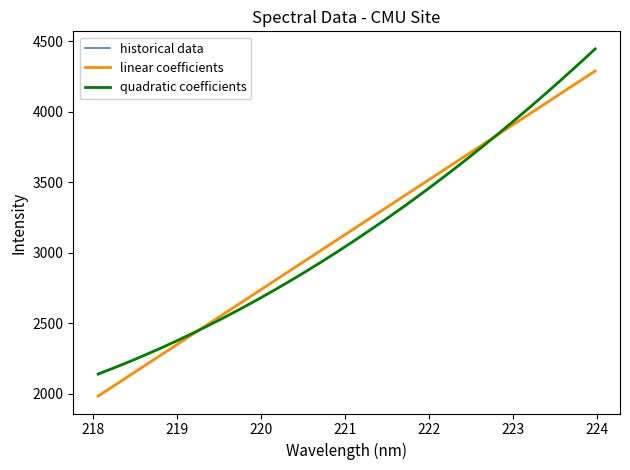

True or false: linear coefficients has more than 2 interior local peaks.

False